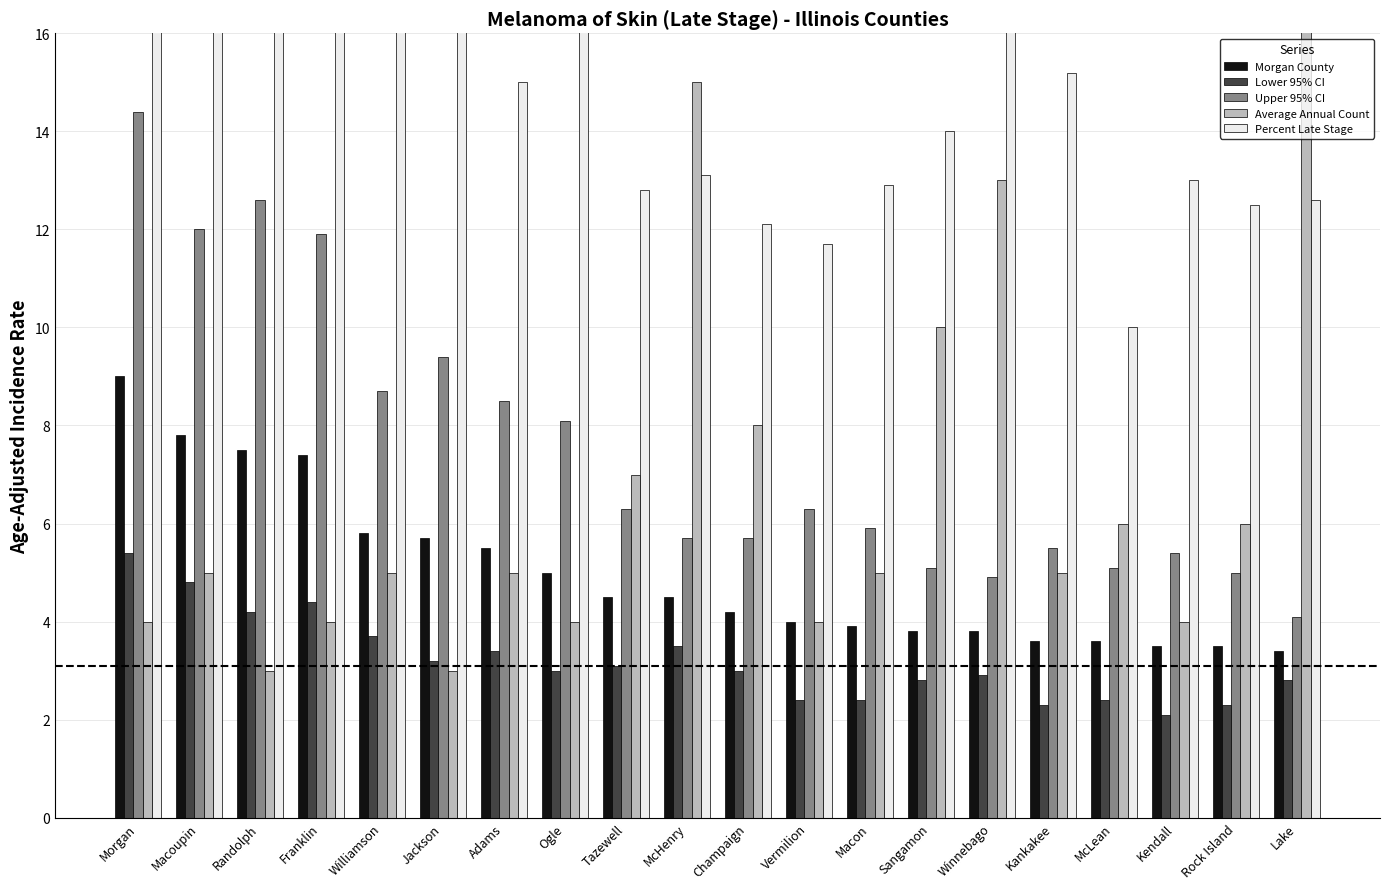

How many bars are there in total?

100